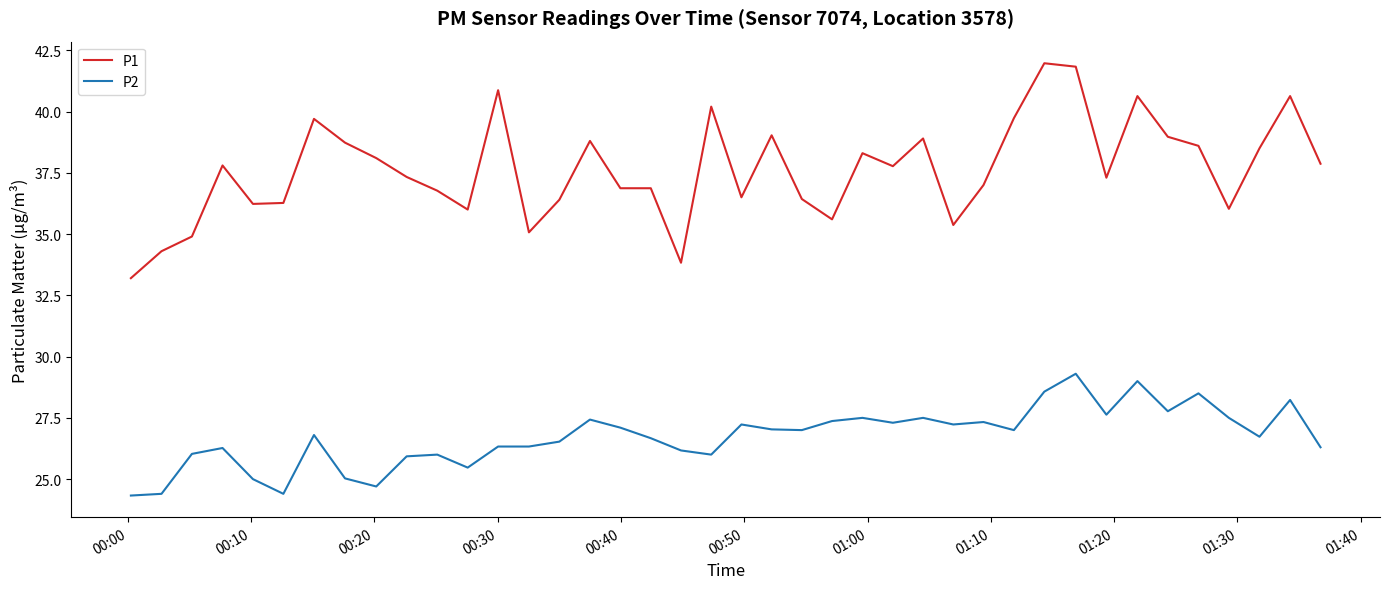

Rank the series by their average value, from highest to lowest.

P1, P2